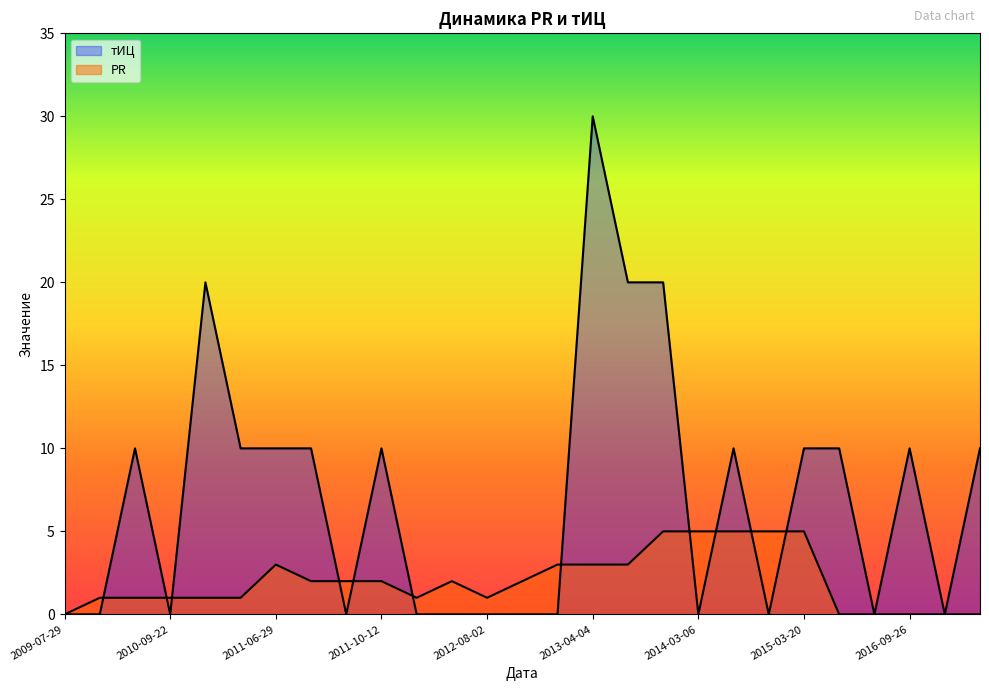

What is the label of the 18th point from the left?

2013-12-12